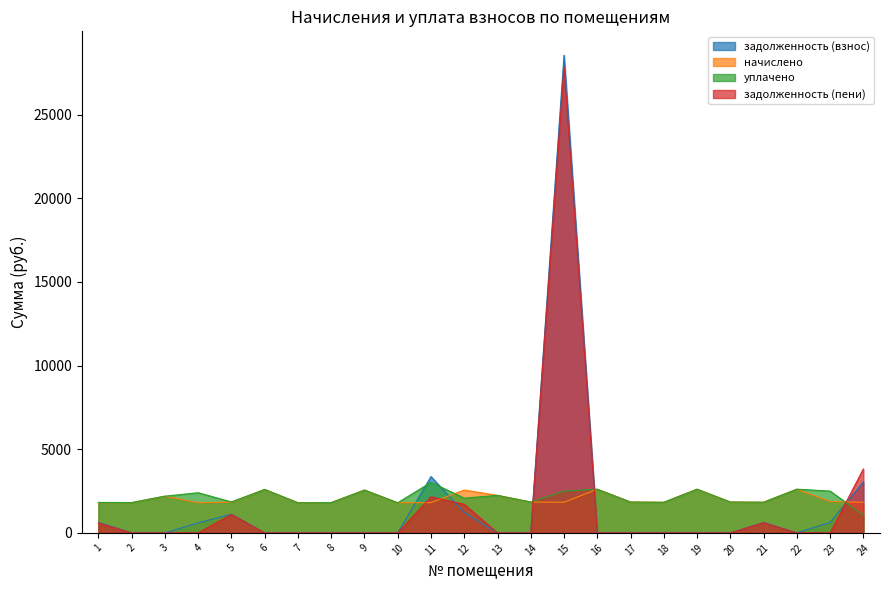

Where is начислено nearest to the value 2204?

3